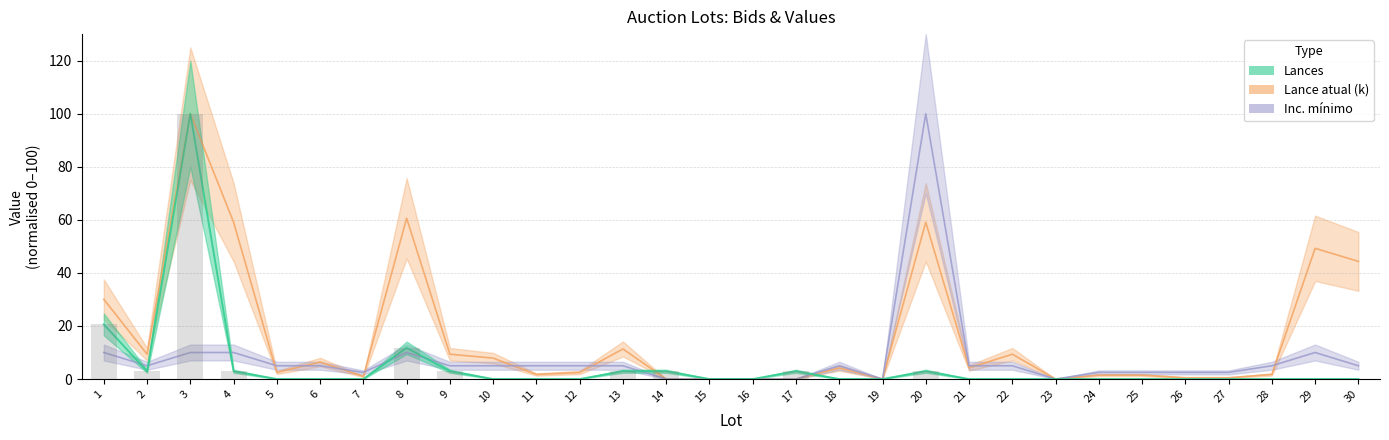

Count the number of categories in the chart.

30